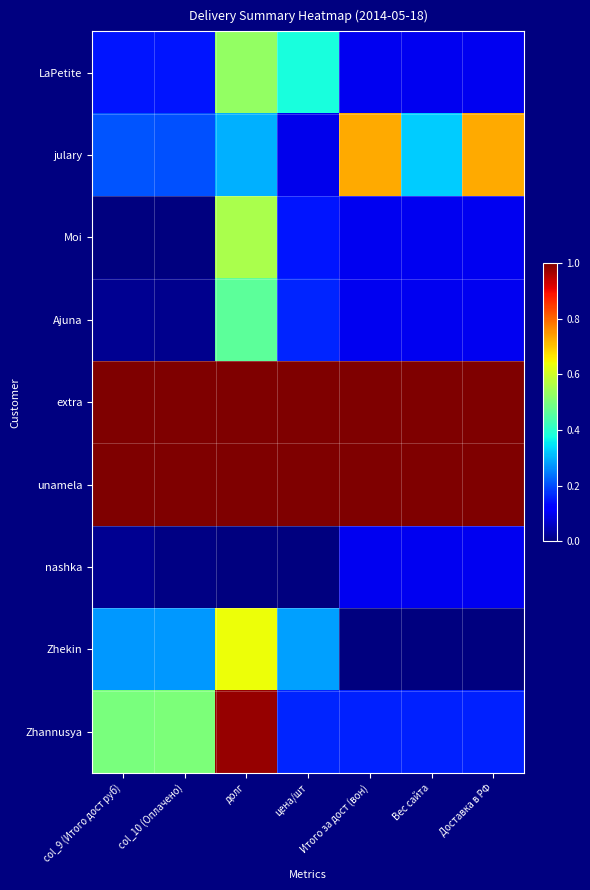

Reading left to right, list all the values displayed in this chart.

LaPetite: col_9 (Итого дост руб)=0.1	col_10 (Оплачено)=0.1	долг=0.5	цена/шт=0.4	Итого за дост (вон)=0.1	Вес сайта=0.1	Доставка в РФ=0.1
julary: col_9 (Итого дост руб)=0.2	col_10 (Оплачено)=0.2	долг=0.3	цена/шт=0.1	Итого за дост (вон)=0.7	Вес сайта=0.3	Доставка в РФ=0.7
Moi: col_9 (Итого дост руб)=0.0	col_10 (Оплачено)=0.0	долг=0.6	цена/шт=0.1	Итого за дост (вон)=0.1	Вес сайта=0.1	Доставка в РФ=0.1
Ajuna: col_9 (Итого дост руб)=0.0	col_10 (Оплачено)=0.0	долг=0.5	цена/шт=0.2	Итого за дост (вон)=0.1	Вес сайта=0.1	Доставка в РФ=0.1
extra: col_9 (Итого дост руб)=1.0	col_10 (Оплачено)=1.0	долг=1.0	цена/шт=1.0	Итого за дост (вон)=1.0	Вес сайта=1.0	Доставка в РФ=1.0
unamela: col_9 (Итого дост руб)=1.0	col_10 (Оплачено)=1.0	долг=1.0	цена/шт=1.0	Итого за дост (вон)=1.0	Вес сайта=1.0	Доставка в РФ=1.0
nashka: col_9 (Итого дост руб)=0.0	col_10 (Оплачено)=0.0	долг=0.0	цена/шт=0.0	Итого за дост (вон)=0.1	Вес сайта=0.1	Доставка в РФ=0.1
Zhekin: col_9 (Итого дост руб)=0.3	col_10 (Оплачено)=0.3	долг=0.6	цена/шт=0.3	Итого за дост (вон)=0.0	Вес сайта=0.0	Доставка в РФ=0.0
Zhannusya: col_9 (Итого дост руб)=0.5	col_10 (Оплачено)=0.5	долг=1.0	цена/шт=0.2	Итого за дост (вон)=0.2	Вес сайта=0.2	Доставка в РФ=0.2